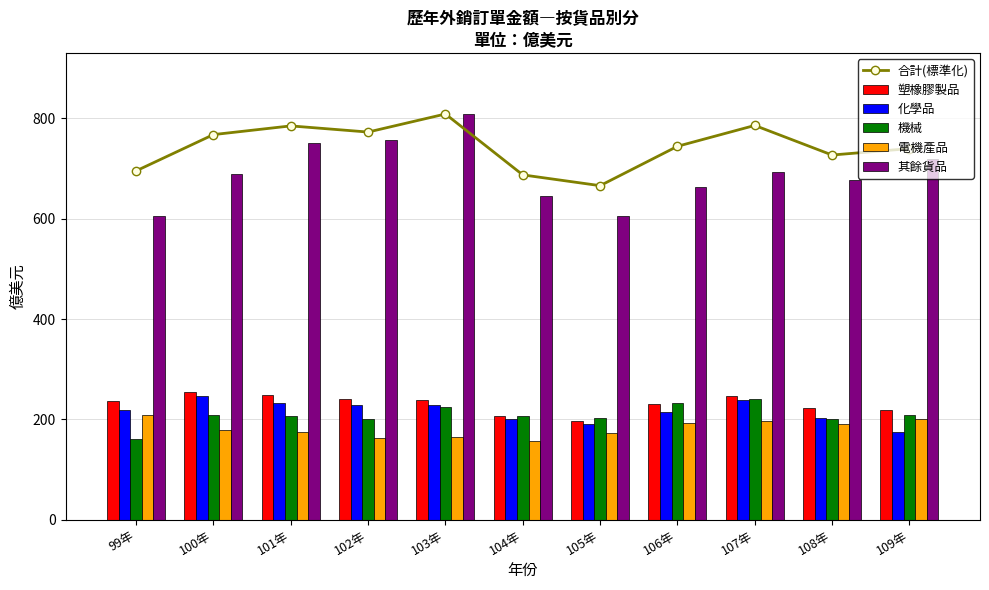

Which series has the widest spread of values?

其餘貨品